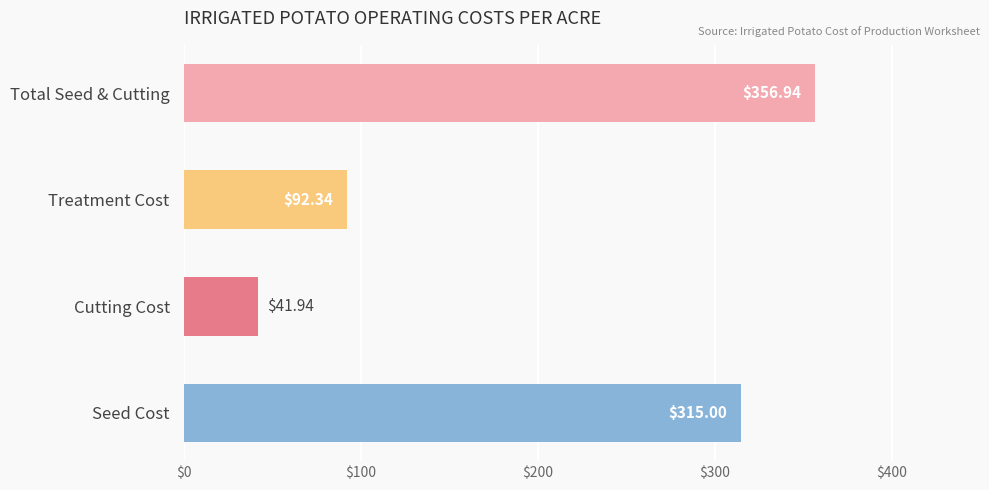

What is the approximate value at Cutting Cost?

41.9